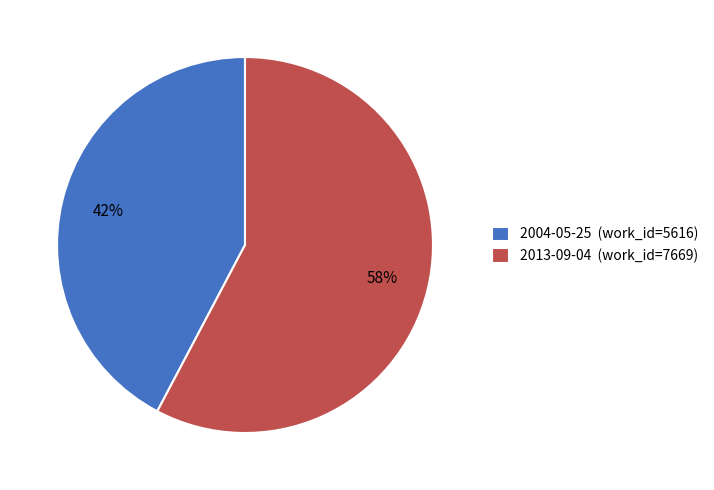

To the nearest percent, what is the combined percentage of 2004-05-25 (work_id=5616) and 2013-09-04 (work_id=7669)?

100%